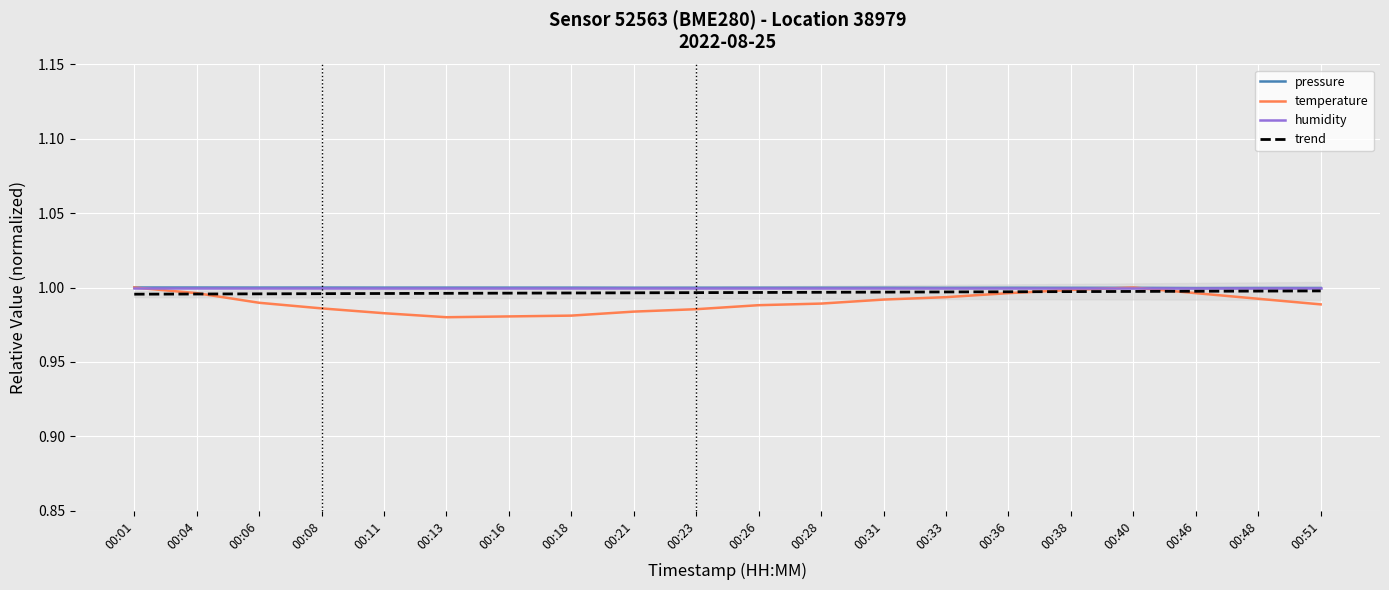

The value of humidity at 00:48 is 0.2. True or false?

False